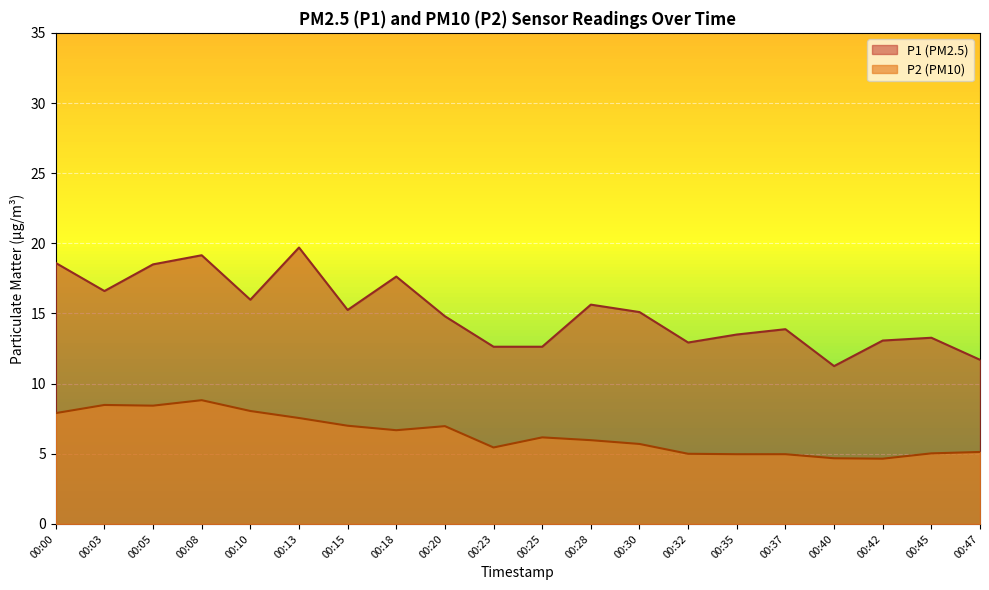

How many lines are shown in the chart?

2